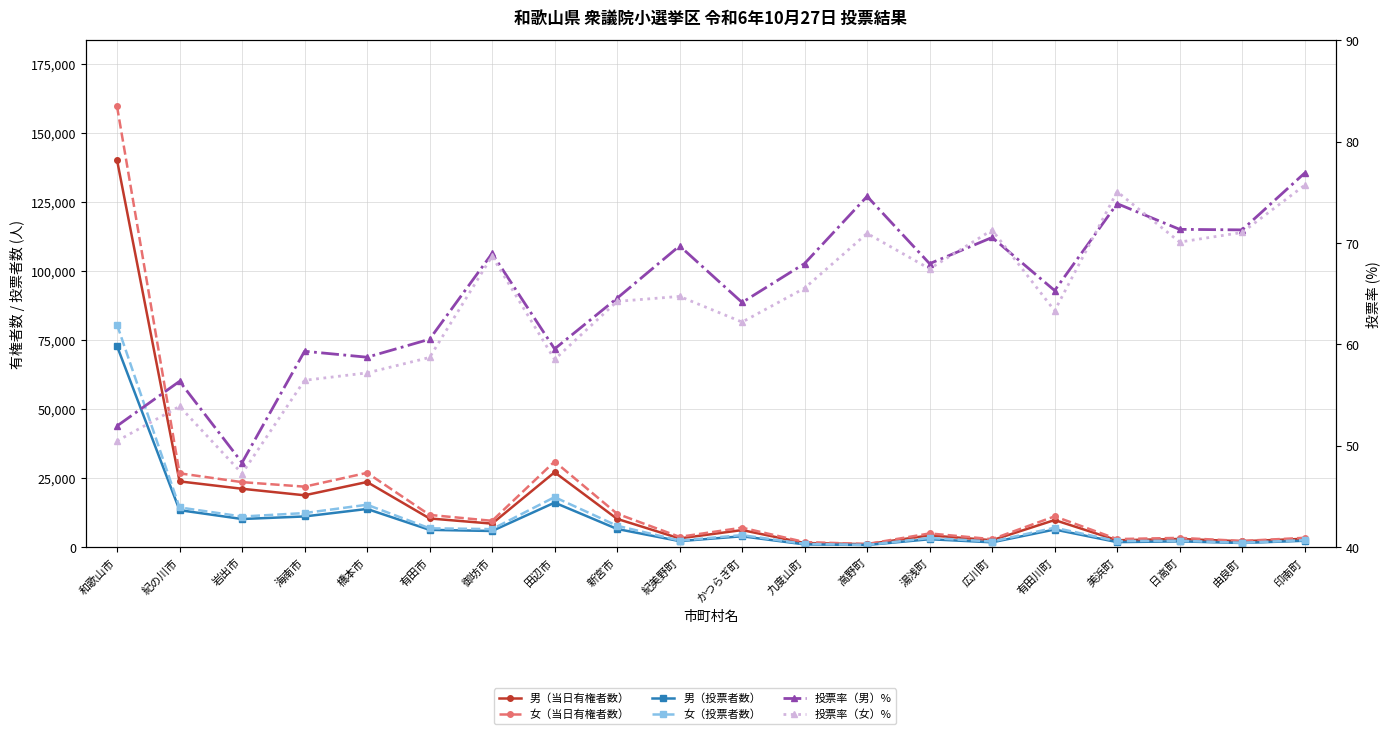

Where is 男（当日有権者数） nearest to the value 70650?

田辺市